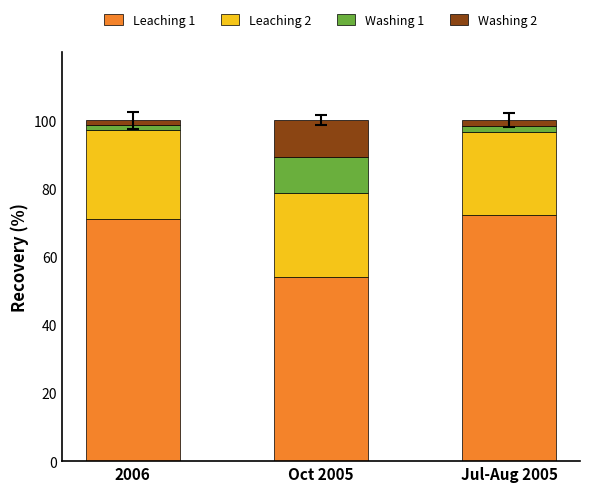

What is the highest value of the Leaching 1 series?

72.1